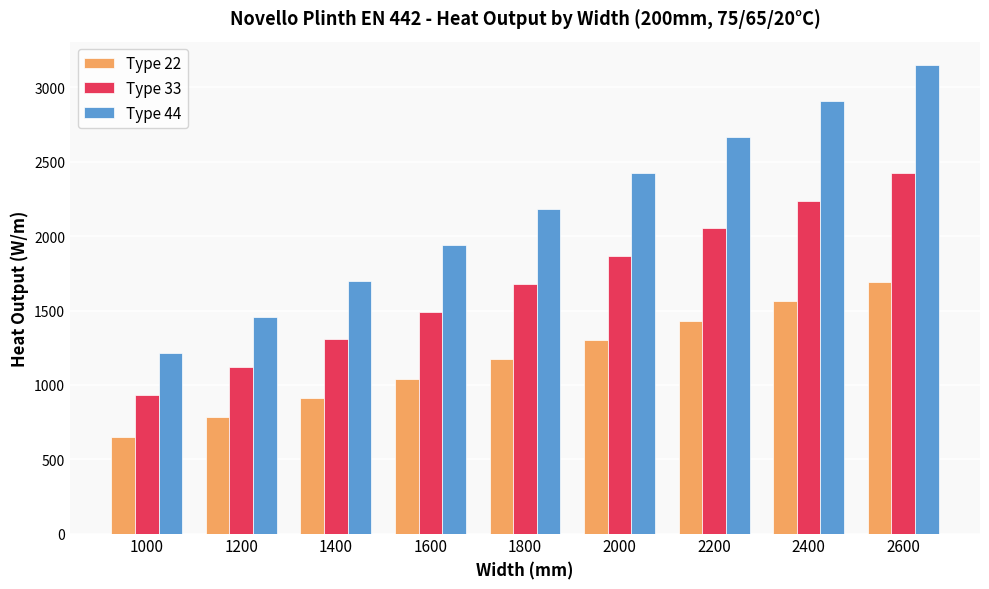

What is the value of the Type 33 bar at the 3rd from the left?

1306